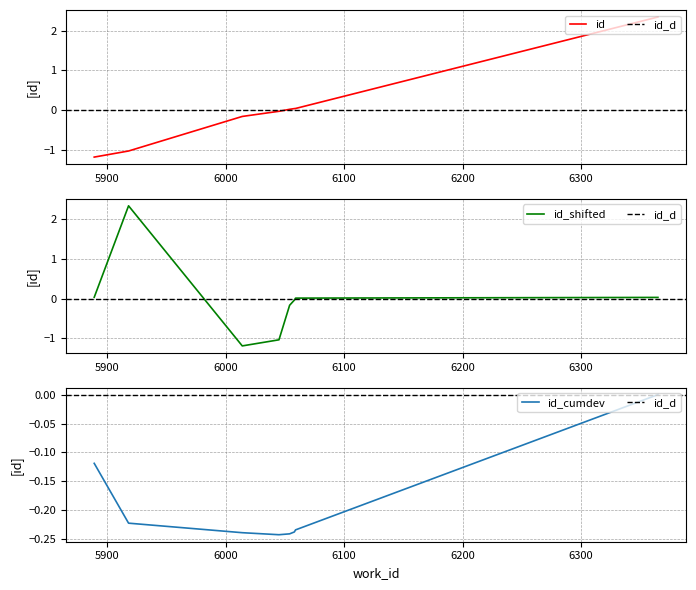

What is the minimum value for id?

-1.2